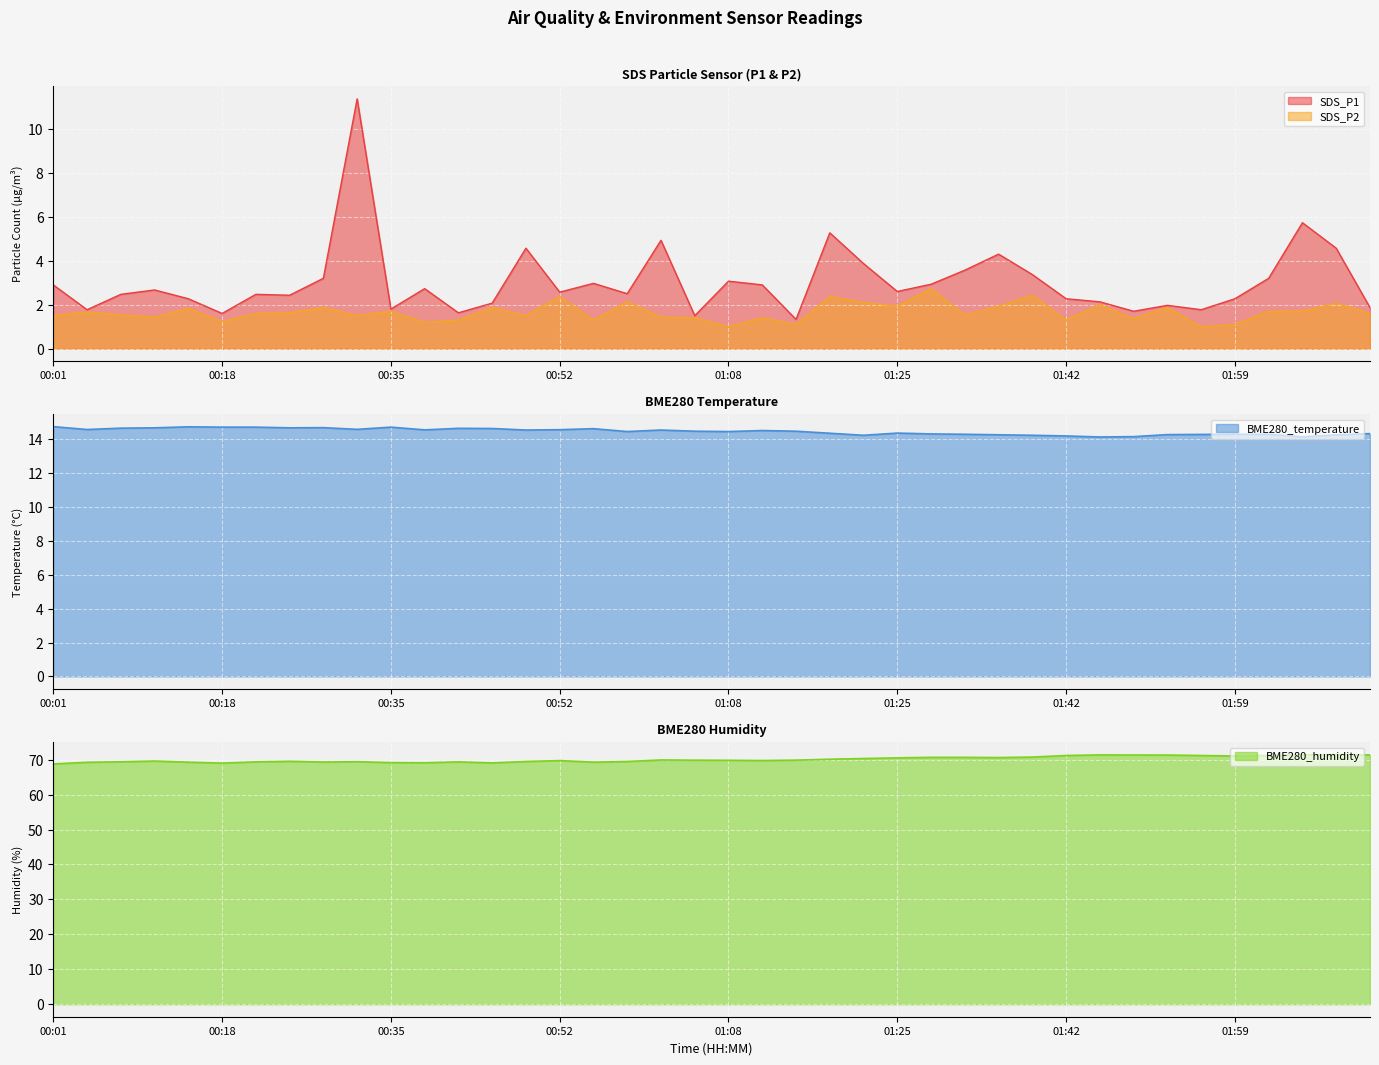

Reading left to right, extract all data points from this chart.

SDS_P1: 00:01=2.9	00:04=1.8	00:08=2.5	00:11=2.7	00:15=2.3	00:18=1.6	00:21=2.5	00:25=2.4	00:28=3.2	00:31=11.4	00:35=1.8	00:38=2.7	00:41=1.6	00:45=2.1	00:48=4.6	00:52=2.6	00:55=3.0	00:58=2.5	01:02=4.9	01:05=1.5	01:08=3.1	01:12=2.9	01:15=1.3	01:18=5.3	01:22=3.9	01:25=2.6	01:29=2.9	01:32=3.6	01:36=4.3	01:39=3.4	01:42=2.3	01:46=2.1	01:49=1.7	01:52=2.0	01:56=1.8	01:59=2.3	02:03=3.2	02:06=5.7	02:09=4.6	02:13=1.9
SDS_P2: 00:01=1.5	00:04=1.7	00:08=1.5	00:11=1.4	00:15=1.8	00:18=1.2	00:21=1.6	00:25=1.6	00:28=1.9	00:31=1.5	00:35=1.7	00:38=1.2	00:41=1.3	00:45=1.9	00:48=1.5	00:52=2.4	00:55=1.3	00:58=2.1	01:02=1.4	01:05=1.4	01:08=1.0	01:12=1.4	01:15=1.1	01:18=2.4	01:22=2.1	01:25=1.9	01:29=2.7	01:32=1.5	01:36=1.9	01:39=2.4	01:42=1.3	01:46=2.0	01:49=1.4	01:52=1.9	01:56=1.0	01:59=1.1	02:03=1.7	02:06=1.7	02:09=2.1	02:13=1.6
BME280_temperature: 00:01=14.7	00:04=14.6	00:08=14.7	00:11=14.7	00:15=14.7	00:18=14.7	00:21=14.7	00:25=14.7	00:28=14.7	00:31=14.6	00:35=14.7	00:38=14.6	00:41=14.6	00:45=14.6	00:48=14.5	00:52=14.6	00:55=14.6	00:58=14.4	01:02=14.5	01:05=14.5	01:08=14.4	01:12=14.5	01:15=14.5	01:18=14.3	01:22=14.2	01:25=14.4	01:29=14.3	01:32=14.3	01:36=14.3	01:39=14.2	01:42=14.2	01:46=14.1	01:49=14.2	01:52=14.3	01:56=14.3	01:59=14.3	02:03=14.3	02:06=14.1	02:09=14.2	02:13=14.3
BME280_humidity: 00:01=68.8	00:04=69.3	00:08=69.4	00:11=69.6	00:15=69.3	00:18=69.0	00:21=69.4	00:25=69.5	00:28=69.3	00:31=69.4	00:35=69.2	00:38=69.1	00:41=69.4	00:45=69.1	00:48=69.5	00:52=69.7	00:55=69.3	00:58=69.5	01:02=69.9	01:05=69.9	01:08=69.8	01:12=69.8	01:15=69.9	01:18=70.1	01:22=70.3	01:25=70.5	01:29=70.7	01:32=70.7	01:36=70.6	01:39=70.8	01:42=71.2	01:46=71.4	01:49=71.3	01:52=71.3	01:56=71.2	01:59=71.1	02:03=71.2	02:06=71.4	02:09=71.5	02:13=71.4